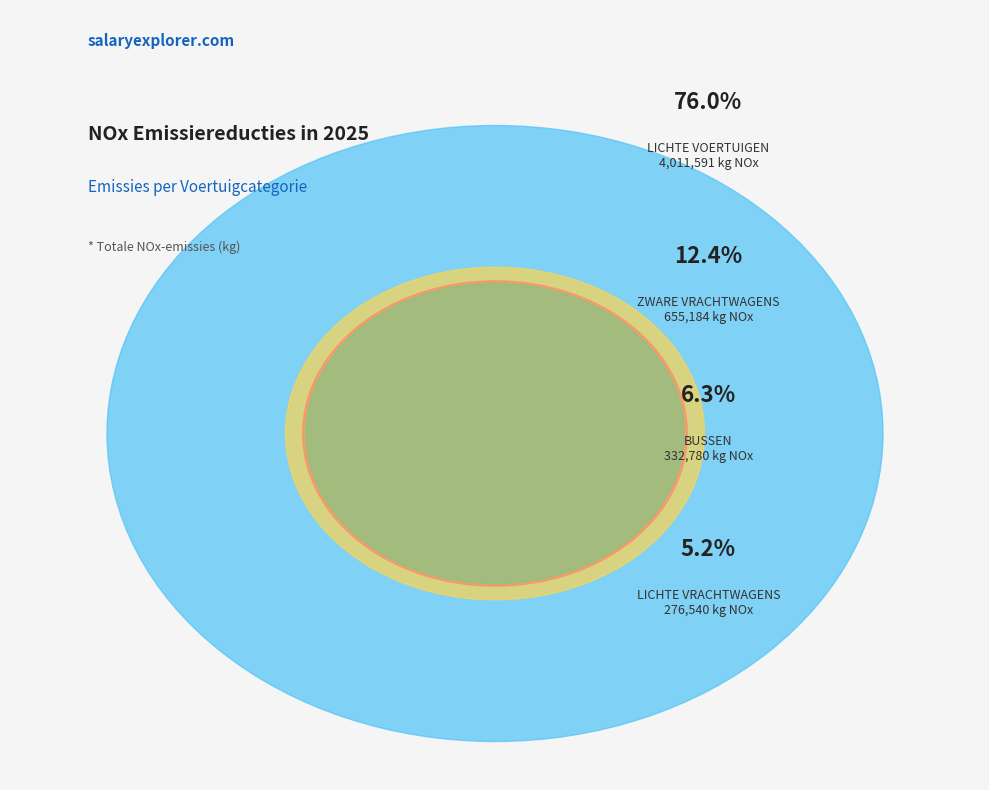

What is the largest slice in the pie chart?

LICHTE VOERTUIGEN